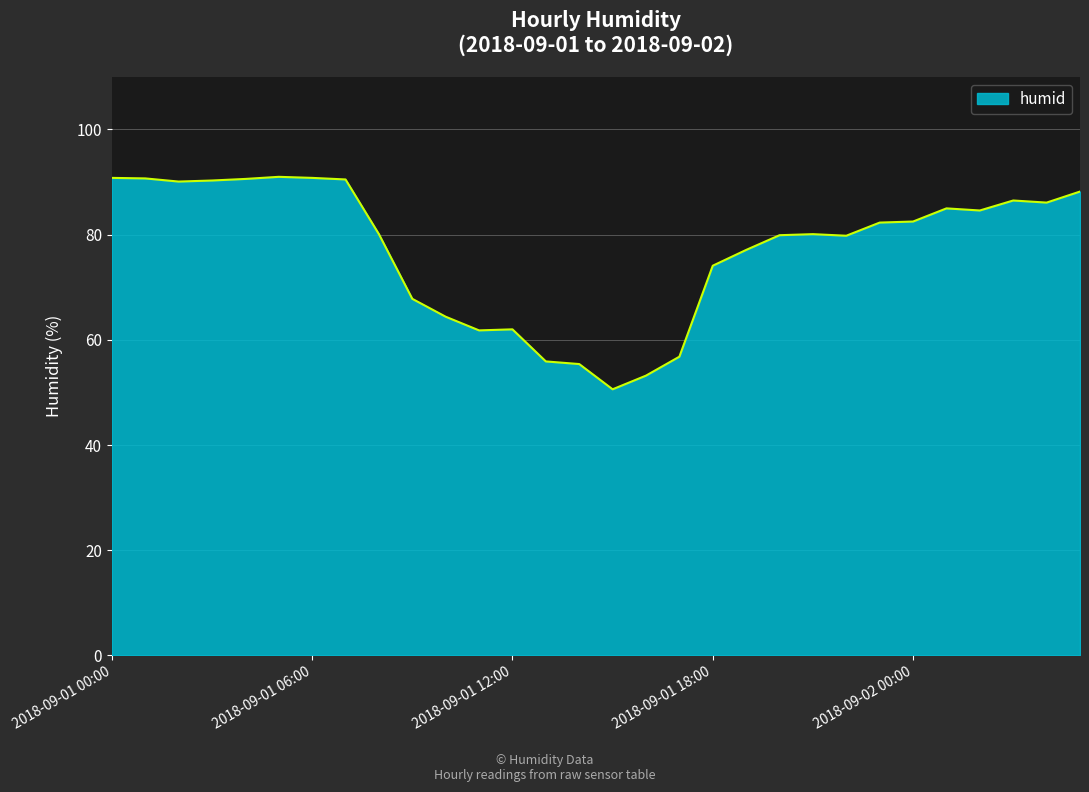

What is the difference between the maximum and minimum values?

40.4